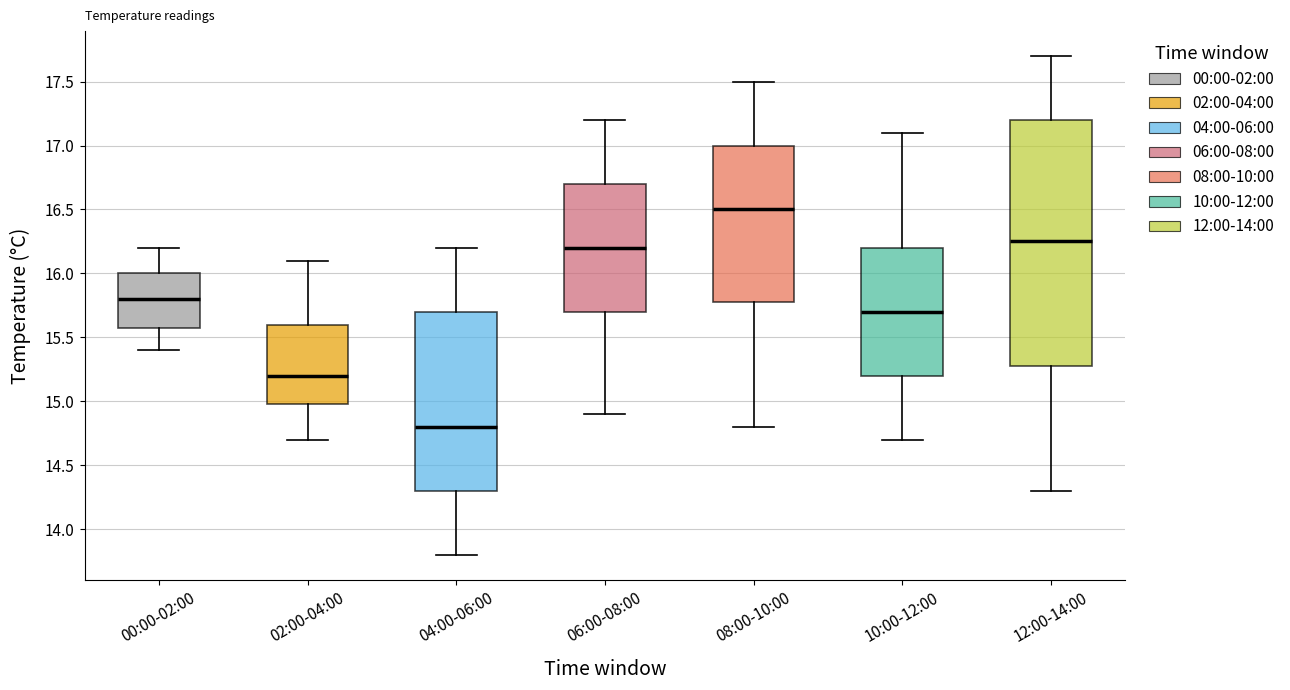

Where does the upper whisker of the box for 12:00-14:00 end on the y-axis? The values are not printed on the chart, so give them approximately, as read against the axis.

17.70